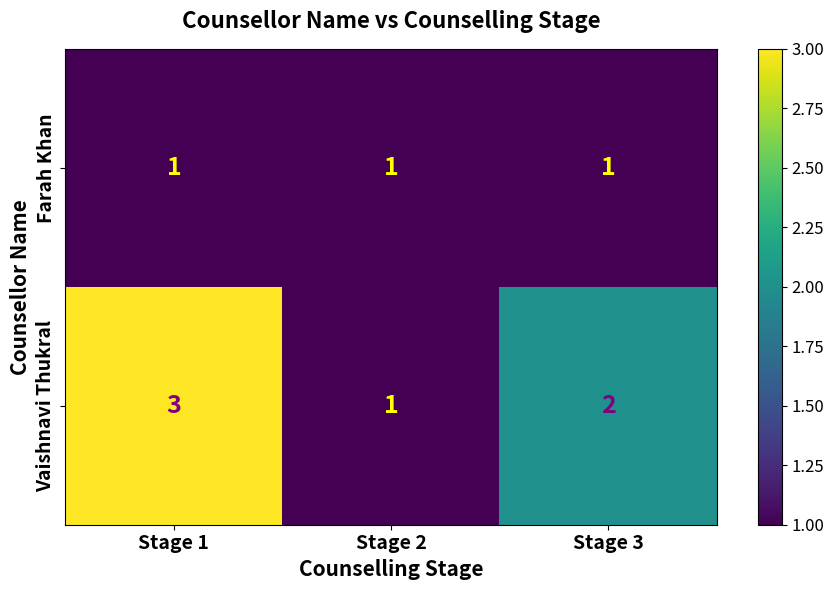

Between Stage 1 and Stage 2, which series saw the biggest shift?

Vaishnavi Thukral